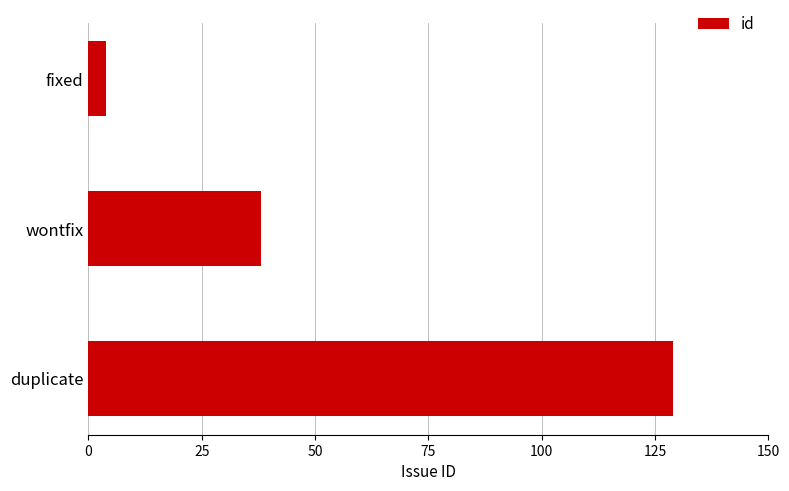

List the labels in order of value, smallest first.

fixed, wontfix, duplicate